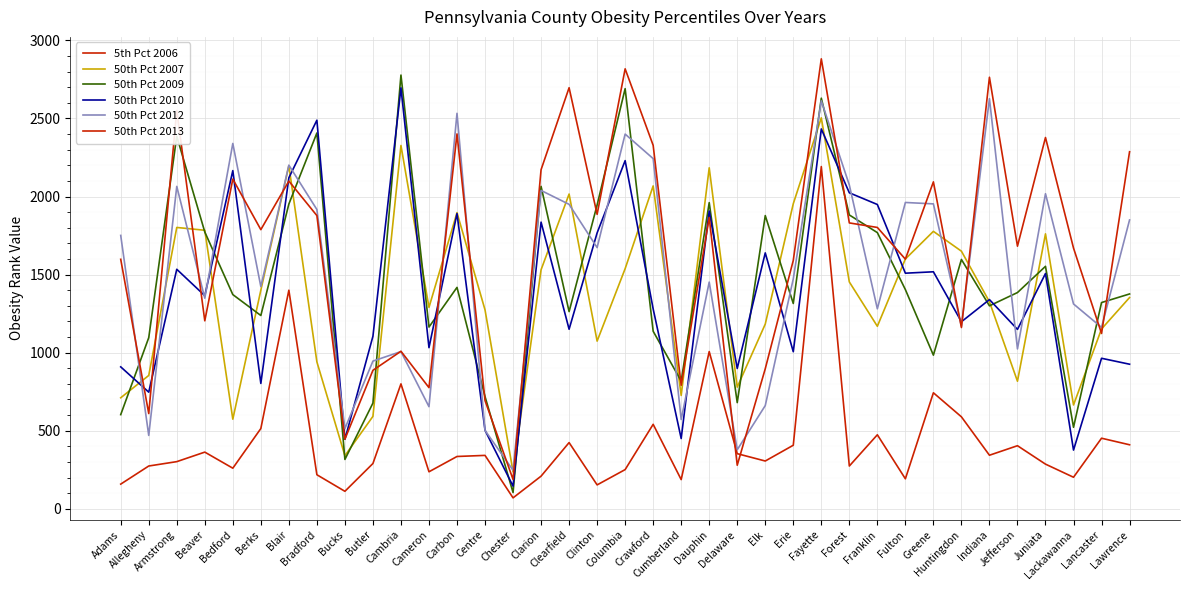

What is the difference between the maximum and minimum values in the 5th Pct 2006 series?

2122